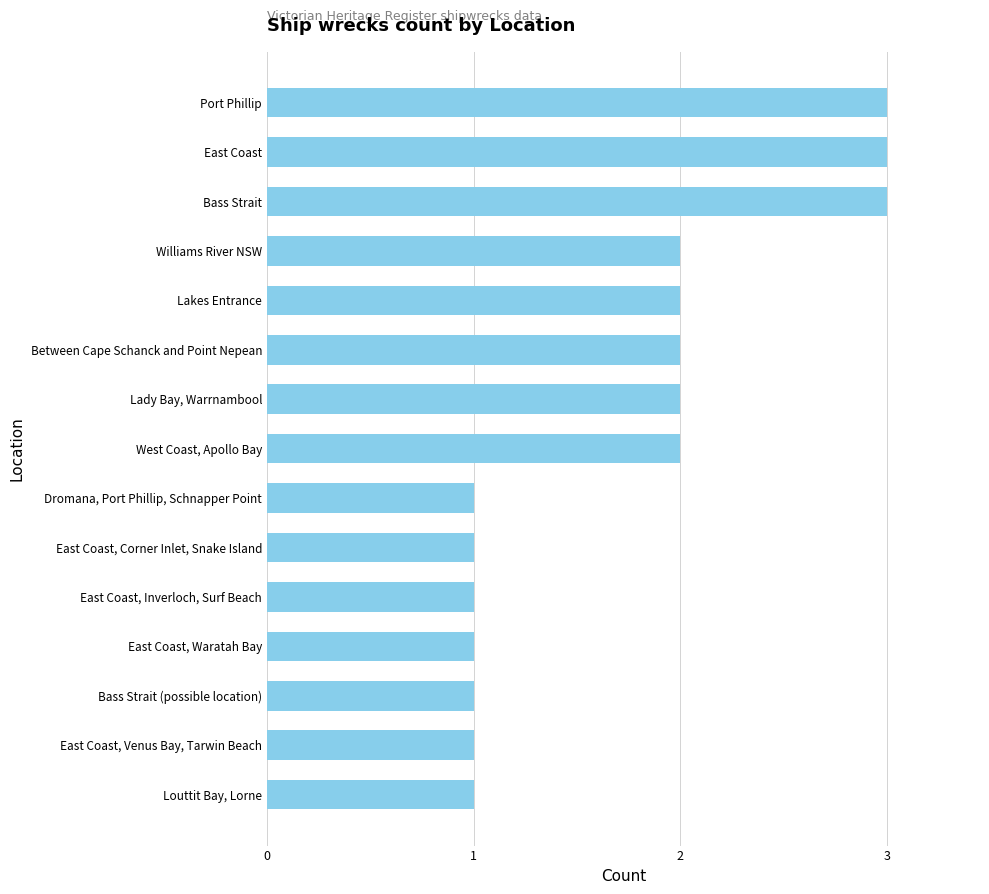

What is the sum of all values?

26